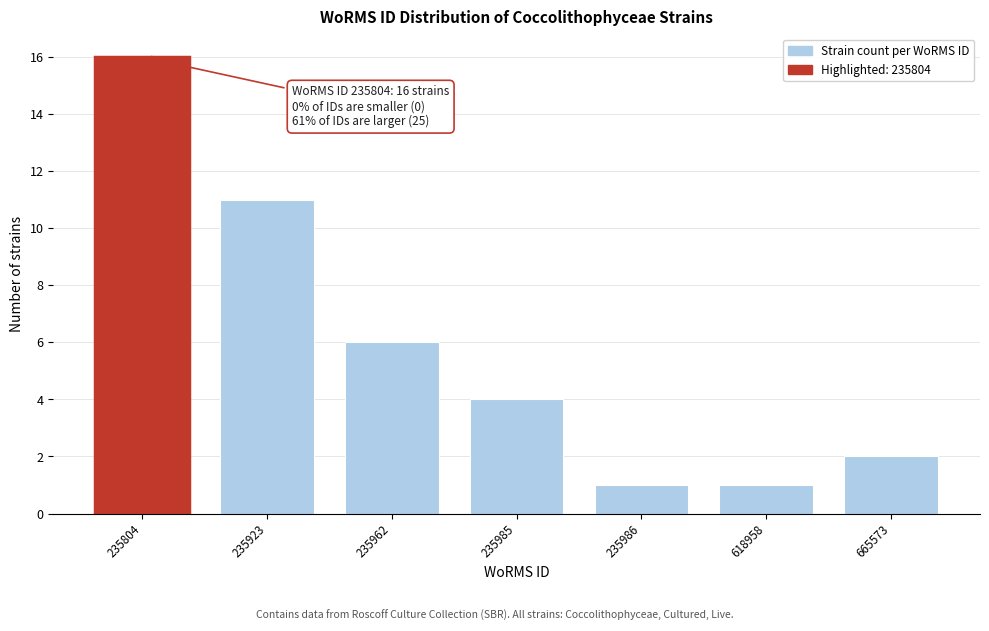

Reading left to right, transcribe all the data shown in this chart.

16	11	6	4	1	1	2